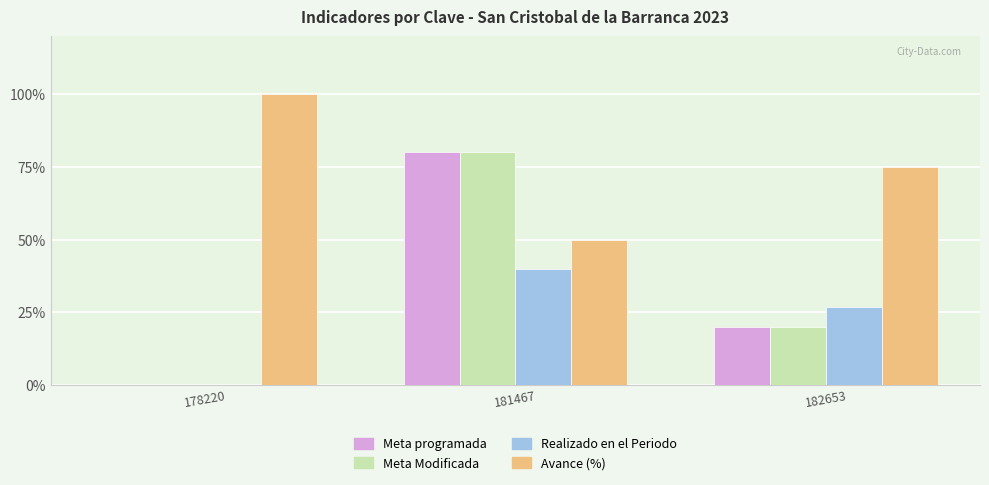

Which category has the highest value across all series?

178220